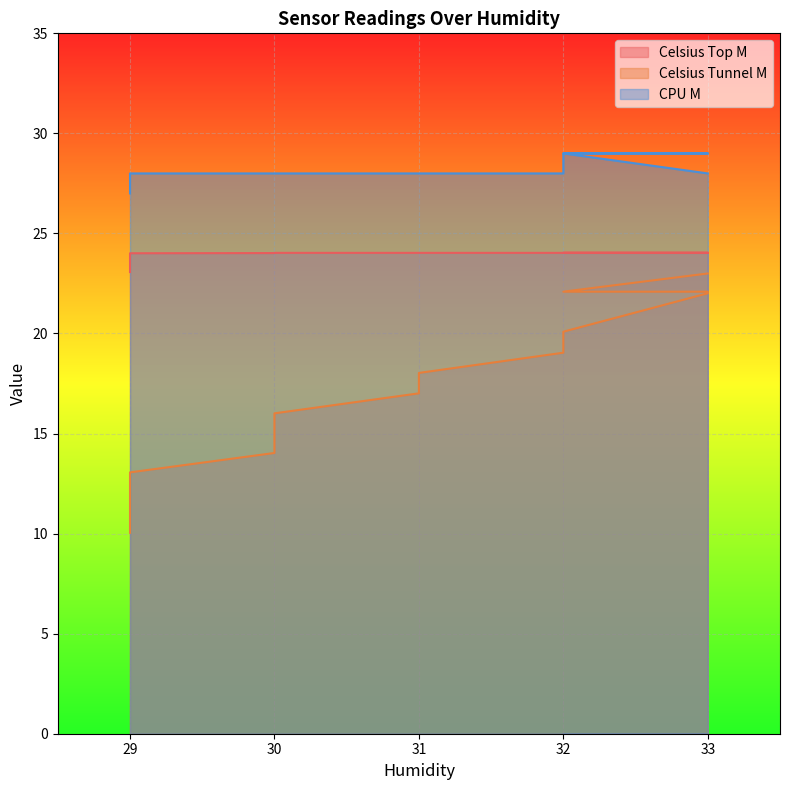

Is the value of Celsius Tunnel M at 31 greater than the value of CPU M at 29?

No